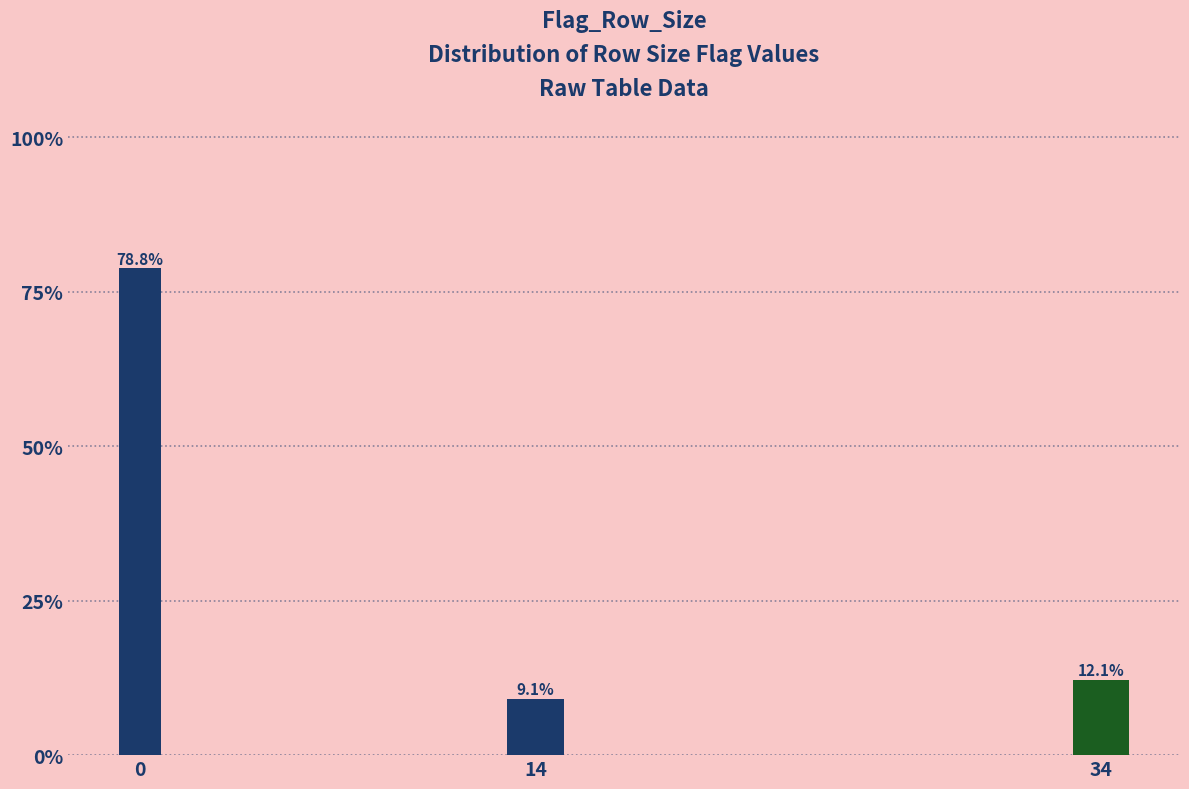

Reading right to left, extract all data points from this chart.

12.1	9.1	78.8